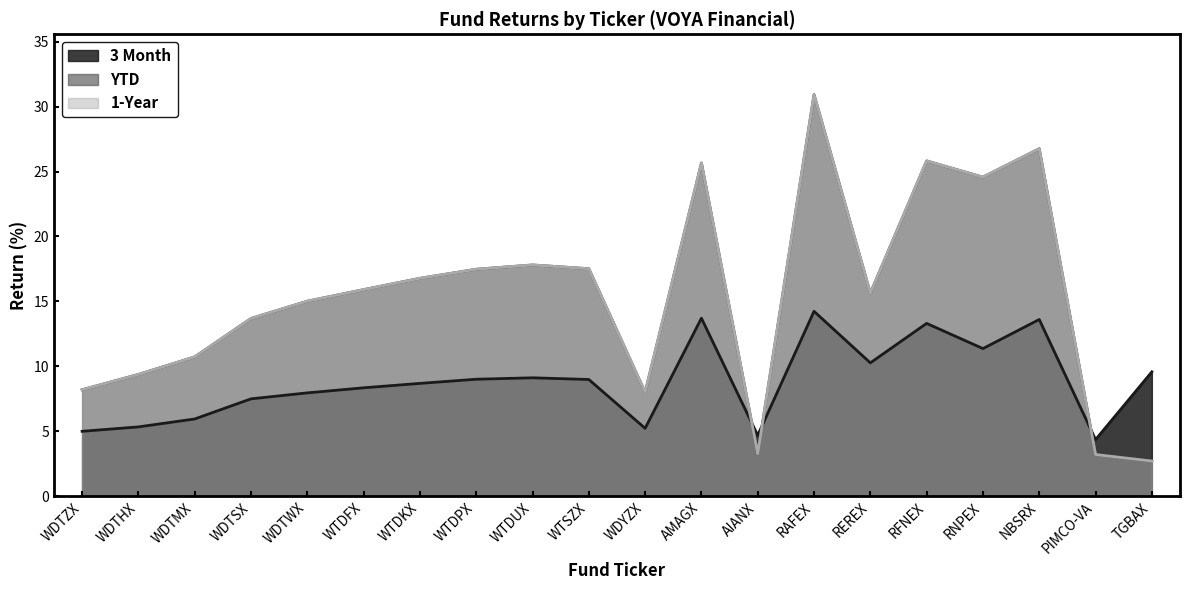

Which series changed the most between AMAGX and RAFEX?

YTD